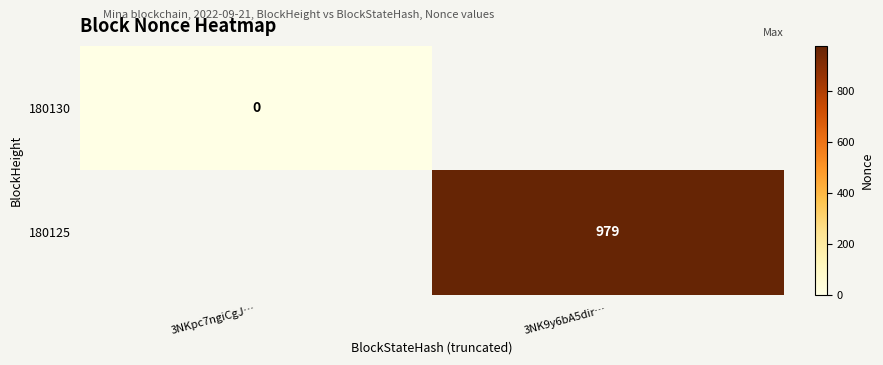

True or false: 180125 has a value of 329 at 3NK9y6bA5dir….

False